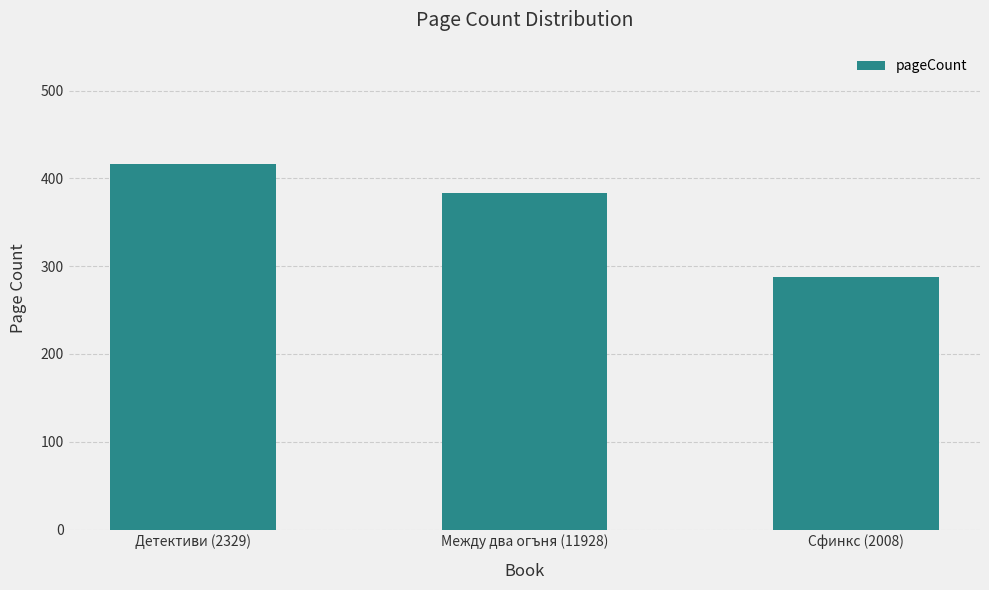

What is the label of the 2nd bar from the left?

Между два огъня (11928)